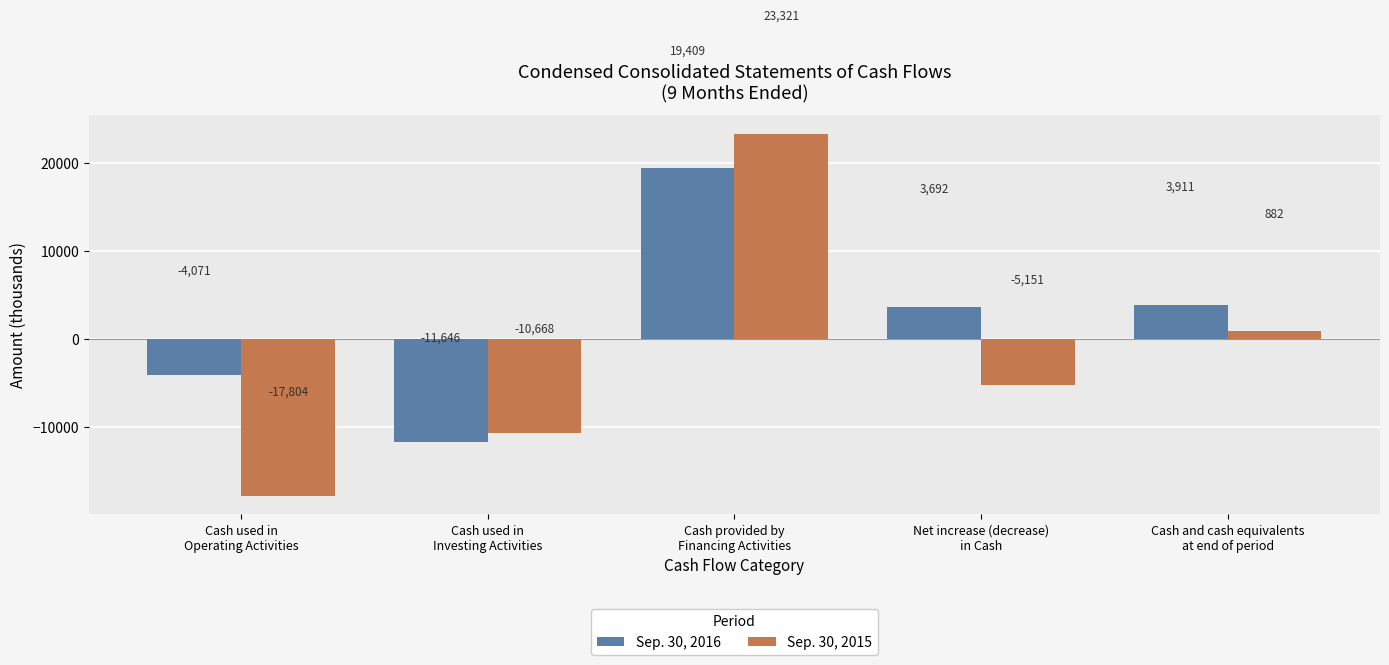

What is the approximate value of Sep. 30, 2015 at Cash provided by
Financing Activities, to the nearest 50?

23300